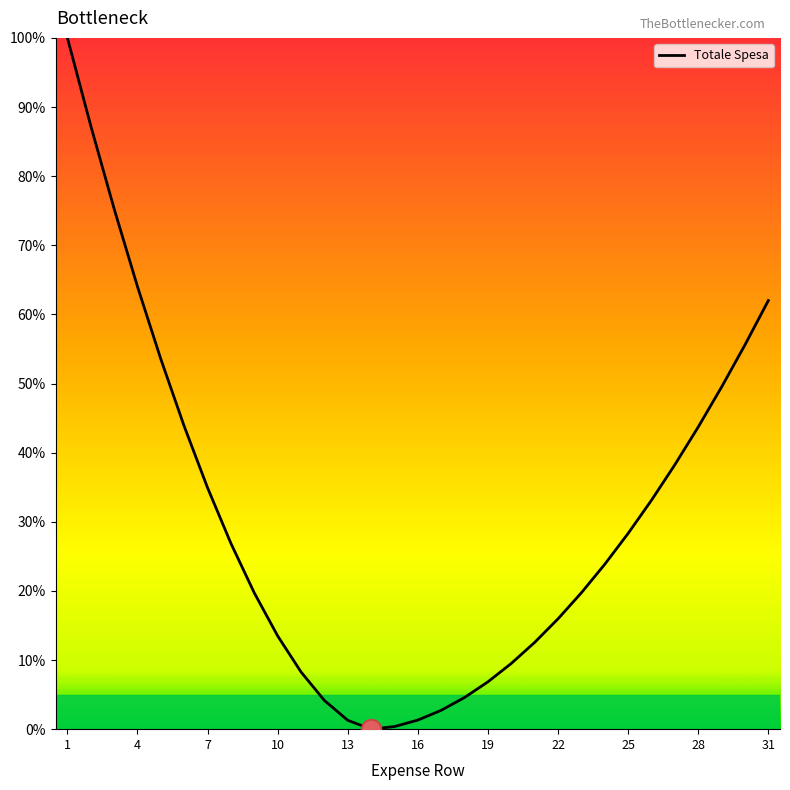

Does the chart display data point markers on the line(s)?

No